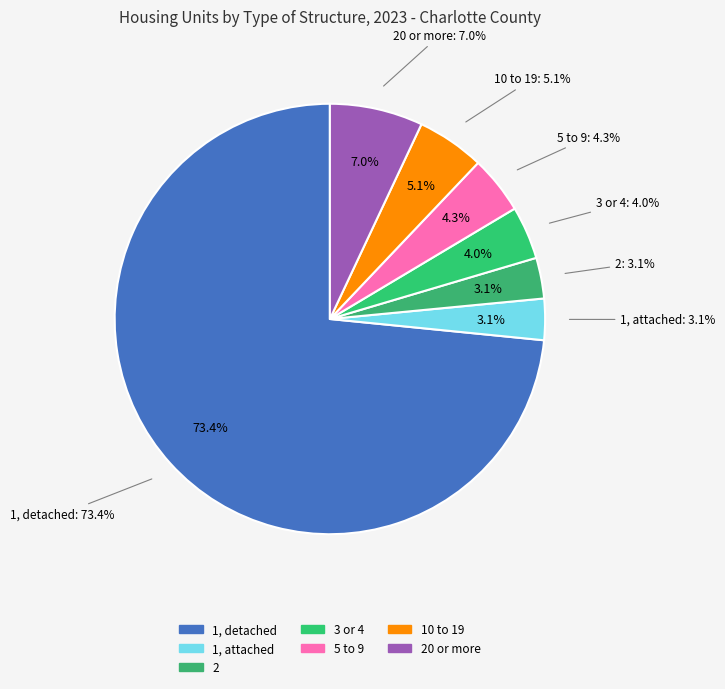

To the nearest percent, what is the difference between the largest and smallest slice percentages?

70%